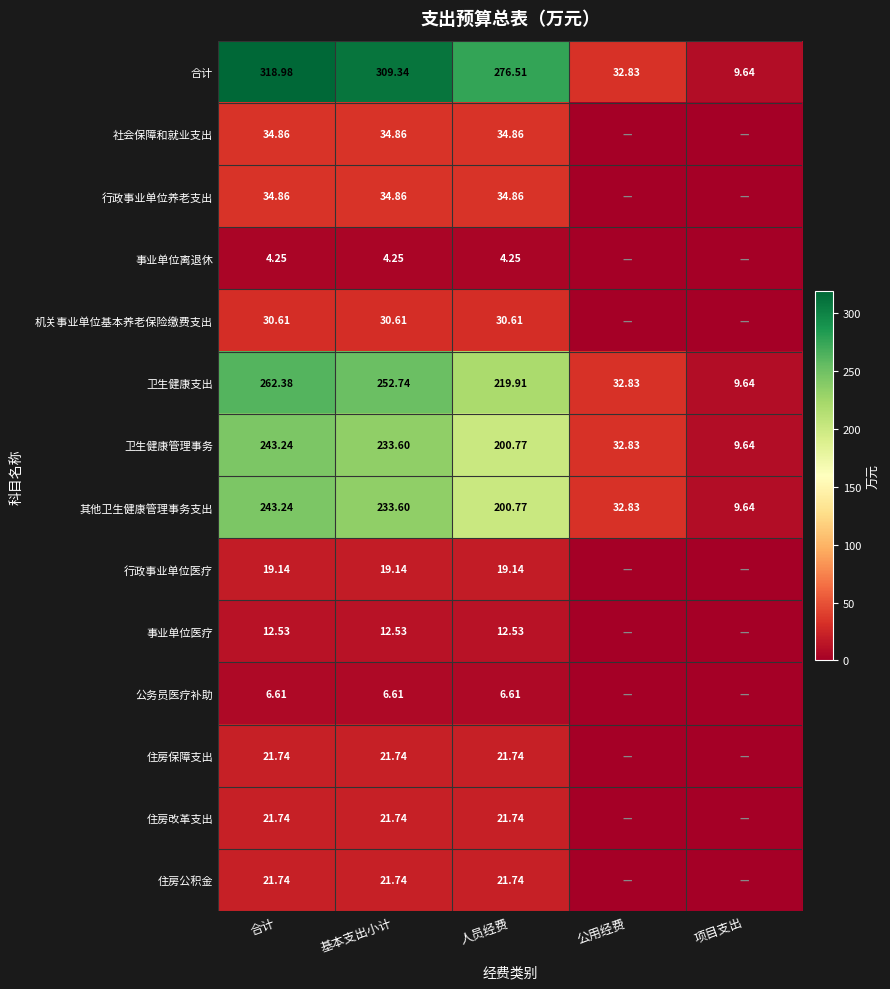

Is the value of 合计 at 基本支出小计 greater than the value of 卫生健康支出 at 基本支出小计?

Yes